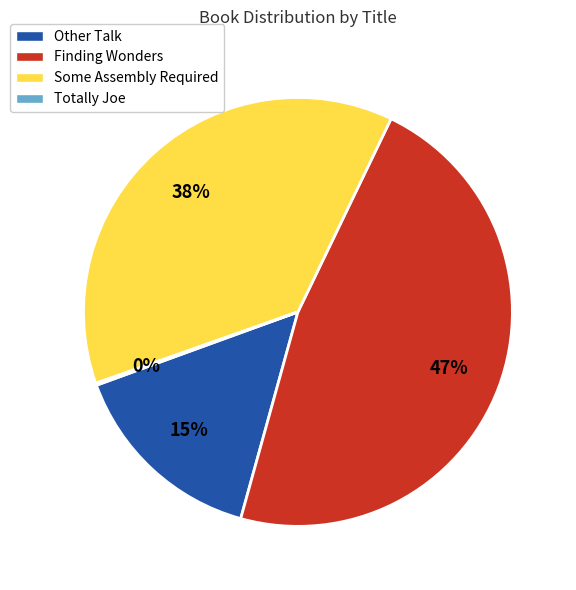

Which slice is the largest?

Finding Wonders